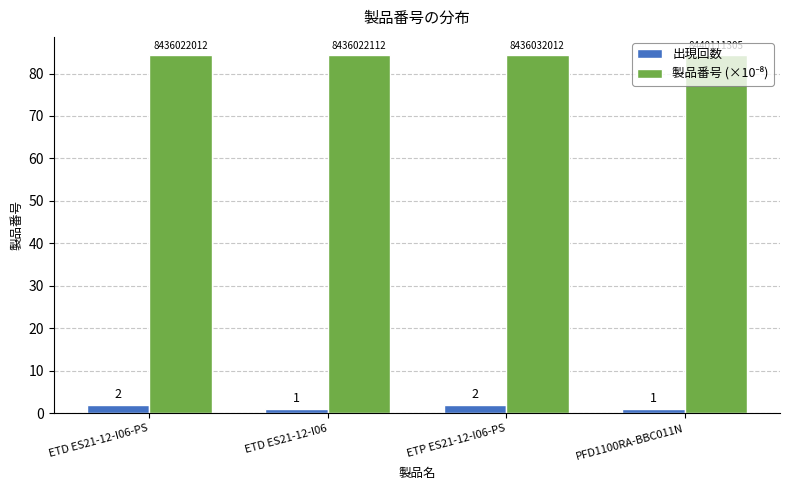

True or false: 出現回数 has a value of 1.0 at PFD1100RA-BBC011N.

True